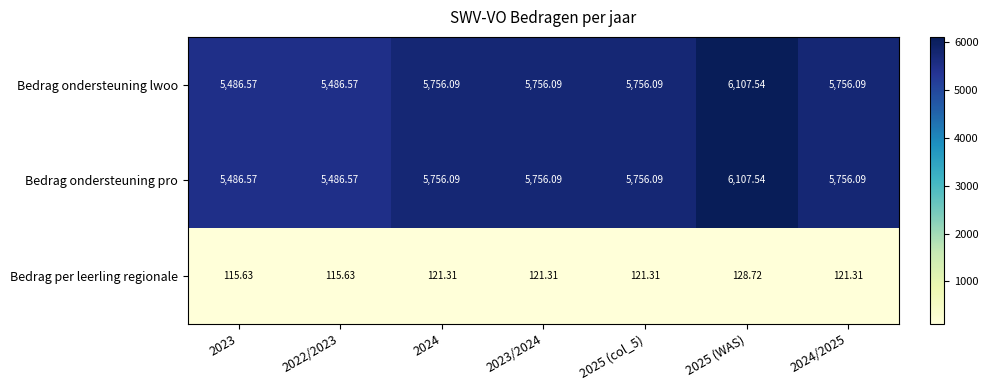

Is the value of Bedrag per leerling regionale at 2025 (WAS) greater than the value of Bedrag ondersteuning lwoo at 2025 (WAS)?

No